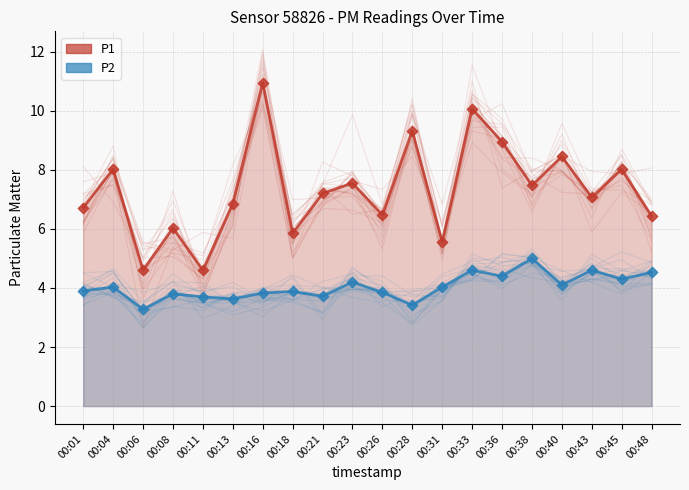

What is the total value across all series at 00:38?

12.5